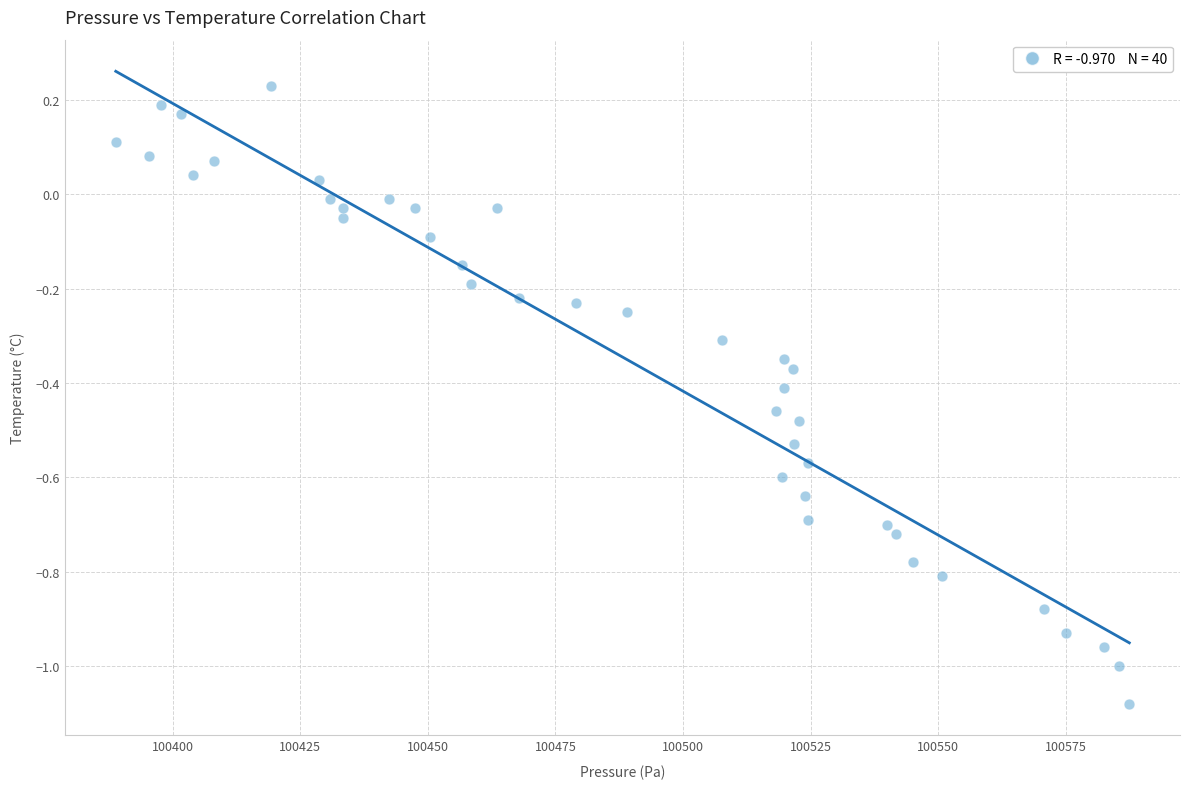

What is the range of Y values (max minus min)?

1.3